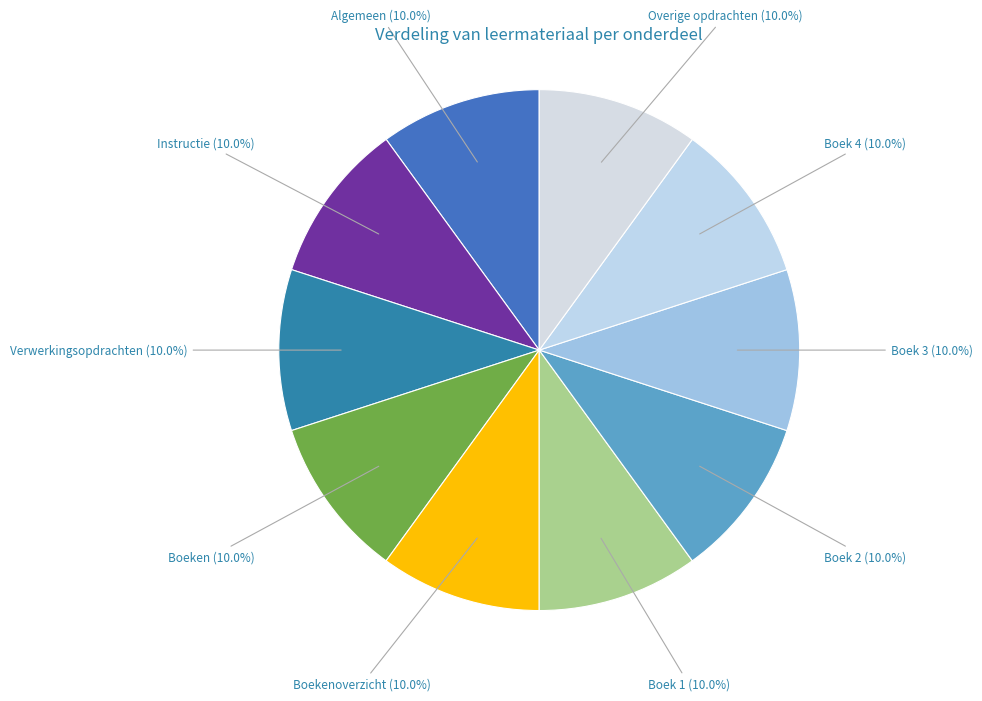

Is there any slice that represents more than half of the pie?

No